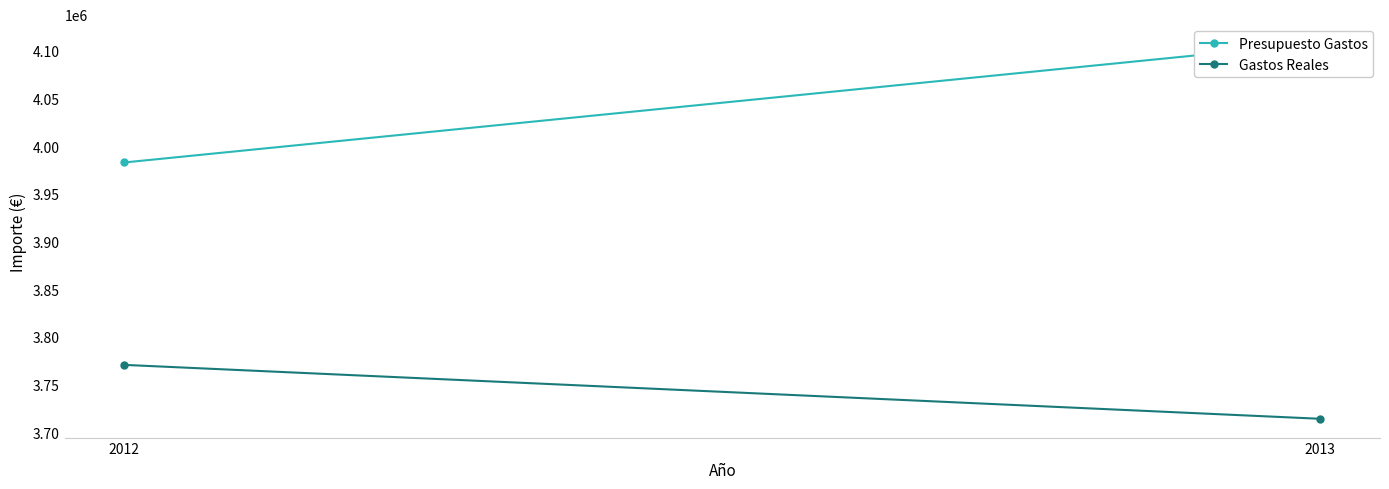

What is the sum of all Gastos Reales values?

7484702.4